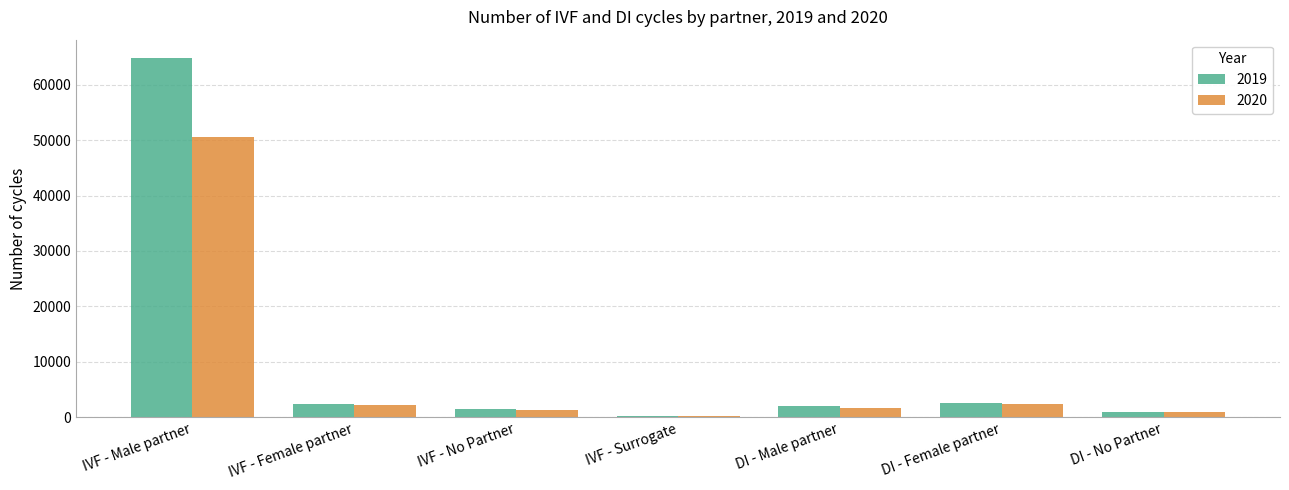

Which category has the highest value in the 2019 series?

IVF - Male partner